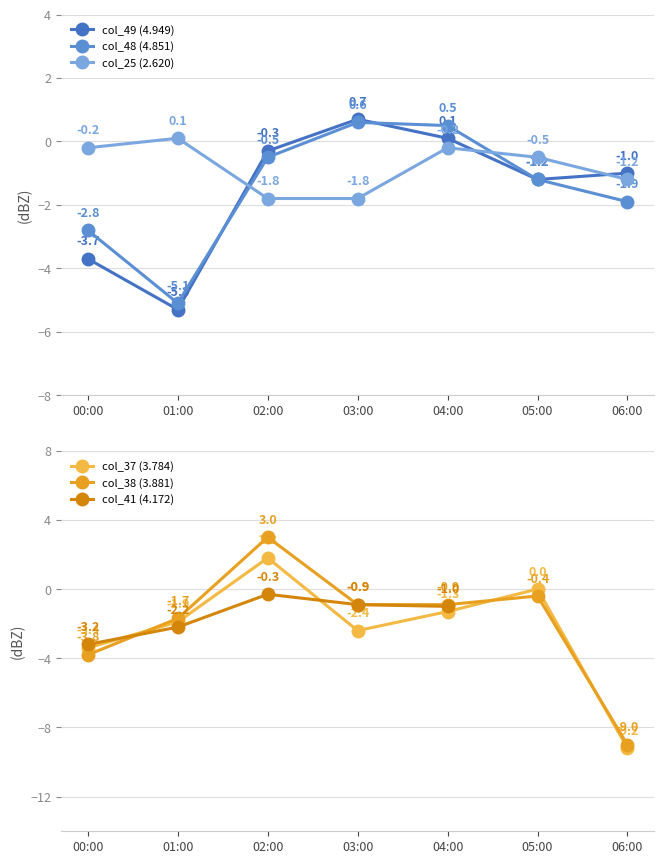

How many intersections are there between col_38 (3.881) and col_48 (4.851)?

4